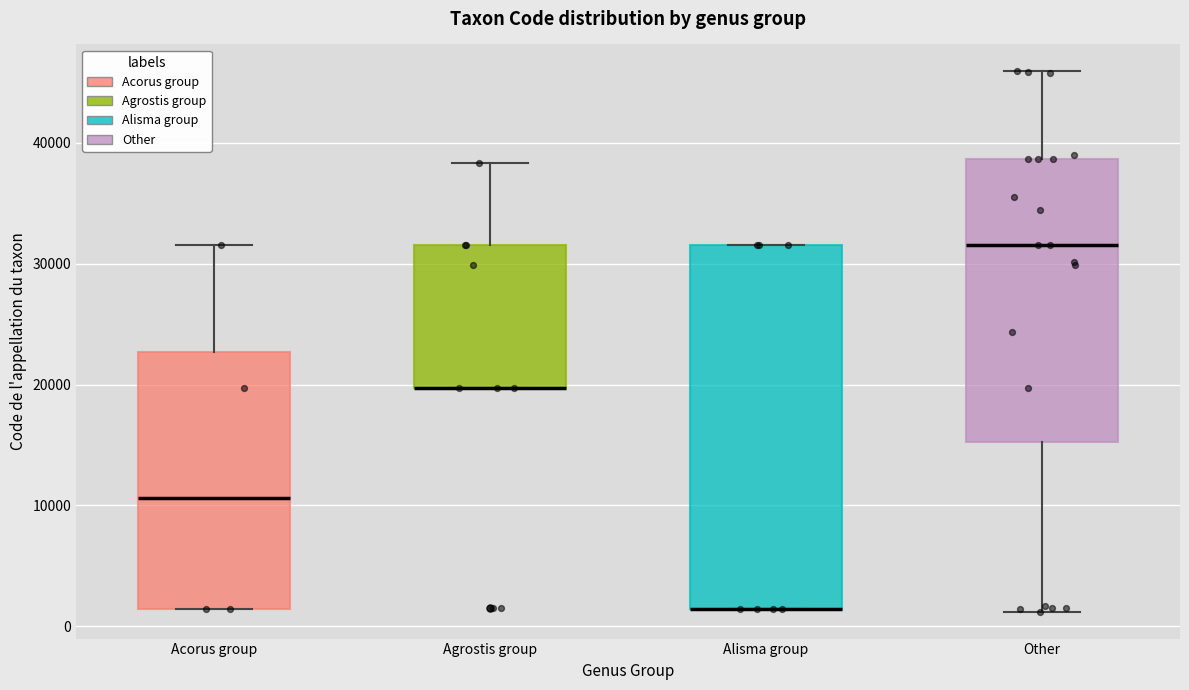

Reading left to right, read every box against the y-axis: the position of its median line, the range the box covers, and the ends of its whiskers. The values are not printed on the chart, so give them approximately, as read against the axis.

Acorus group: median 11000, box 1000 to 23000, whiskers 1000 to 32000
Agrostis group: median 20000 (drawn on the box's lower edge), box 20000 to 32000, whiskers 20000 to 38000
Alisma group: median 1000 (drawn on the box's lower edge), box 1000 to 32000, whiskers 1000 to 32000
Other: median 32000, box 15000 to 39000, whiskers 1000 to 46000